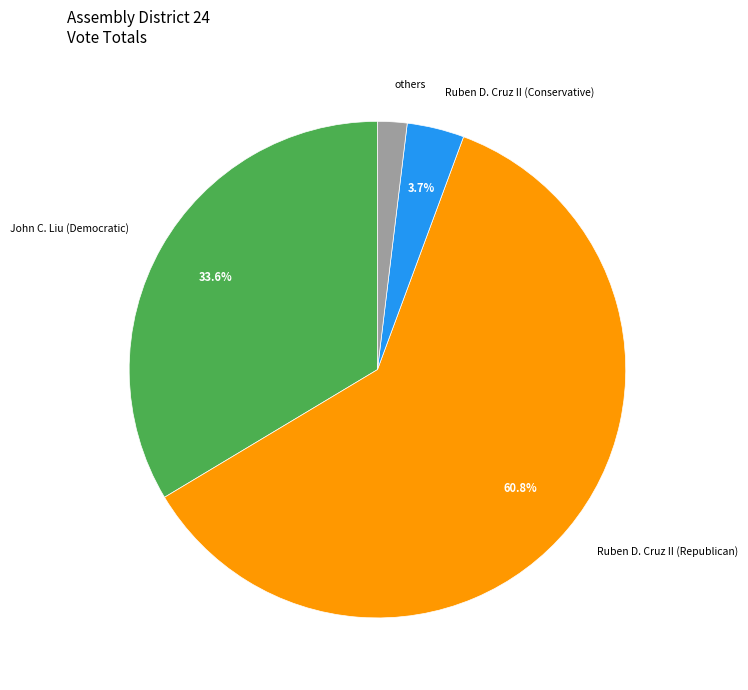

Combined, do others and Ruben D. Cruz II (Republican) account for over 50%?

Yes